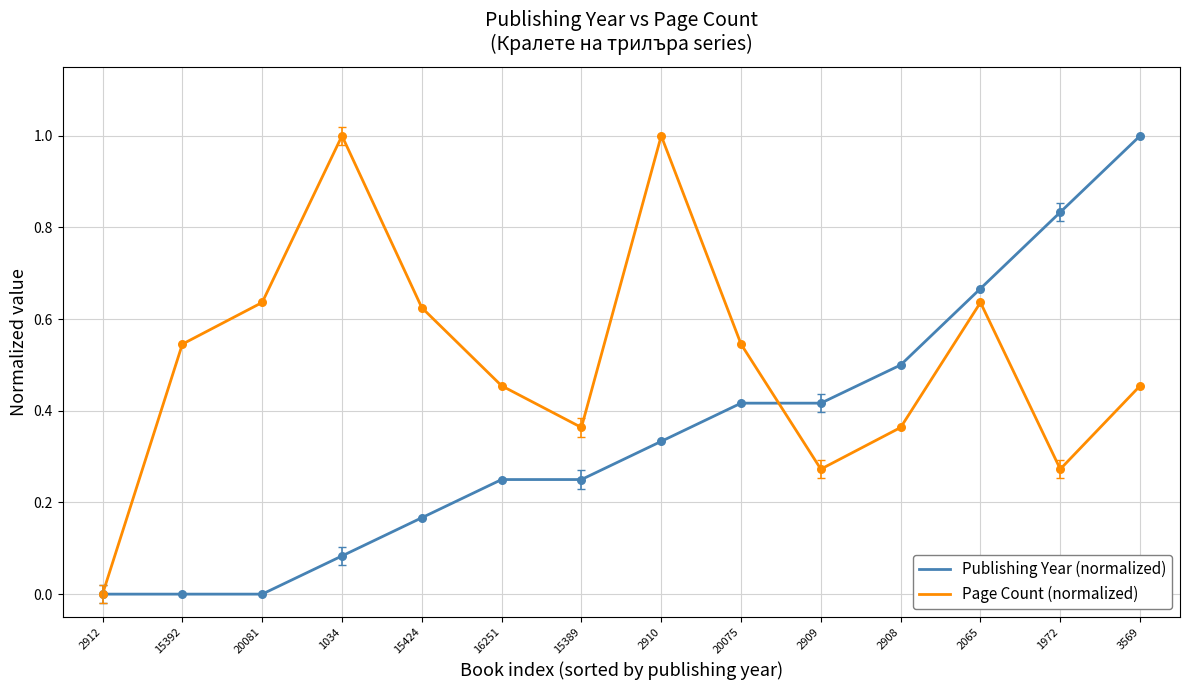

Rank the series by their average value, from lowest to highest.

Publishing Year (normalized), Page Count (normalized)